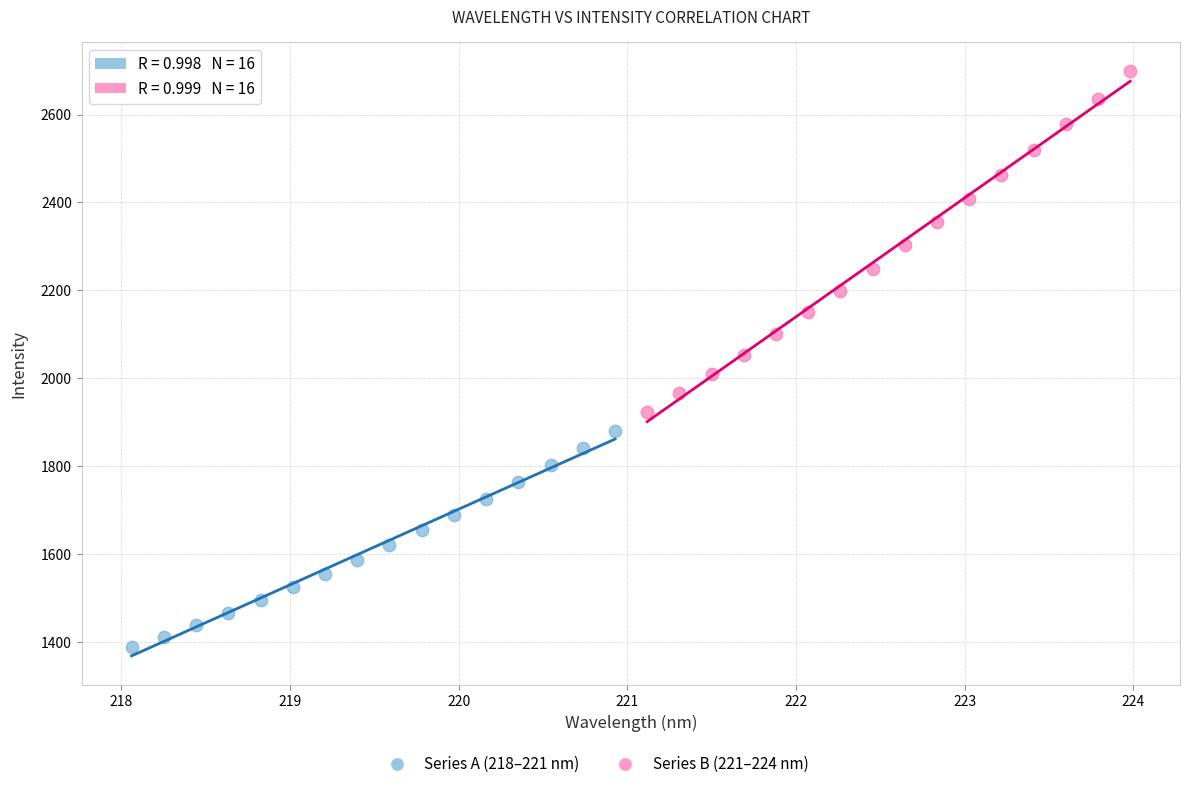

Which series contains the highest Y value?

Series B (221–224 nm)